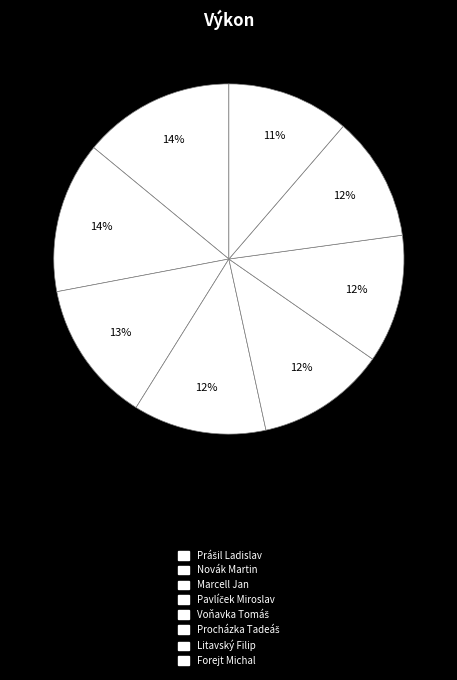

How many segments does this pie chart have?

8